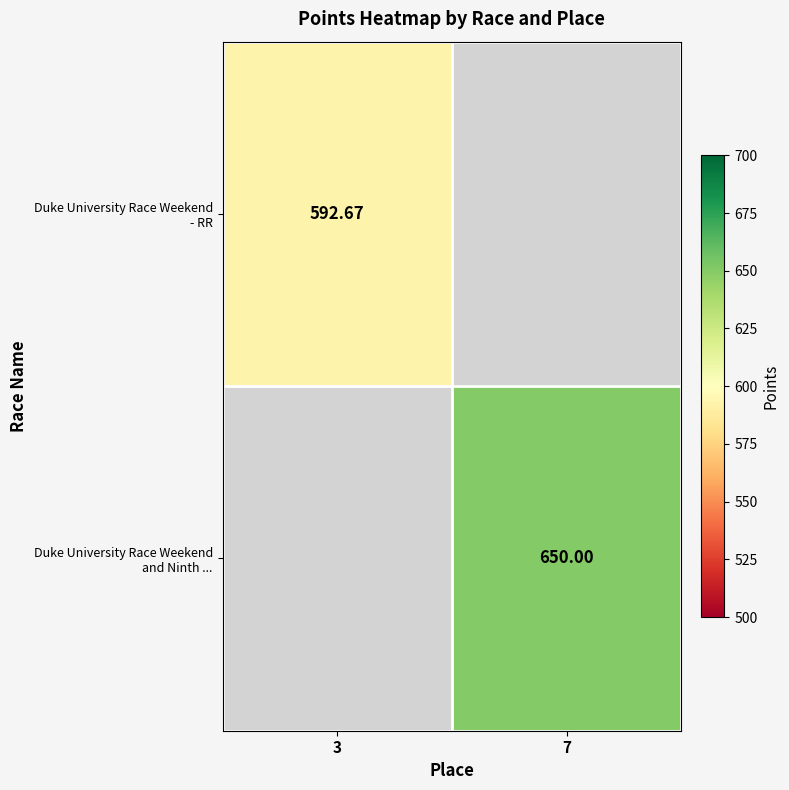

What value does the Duke University Race Weekend and Ninth ... series have at 7?

650.0